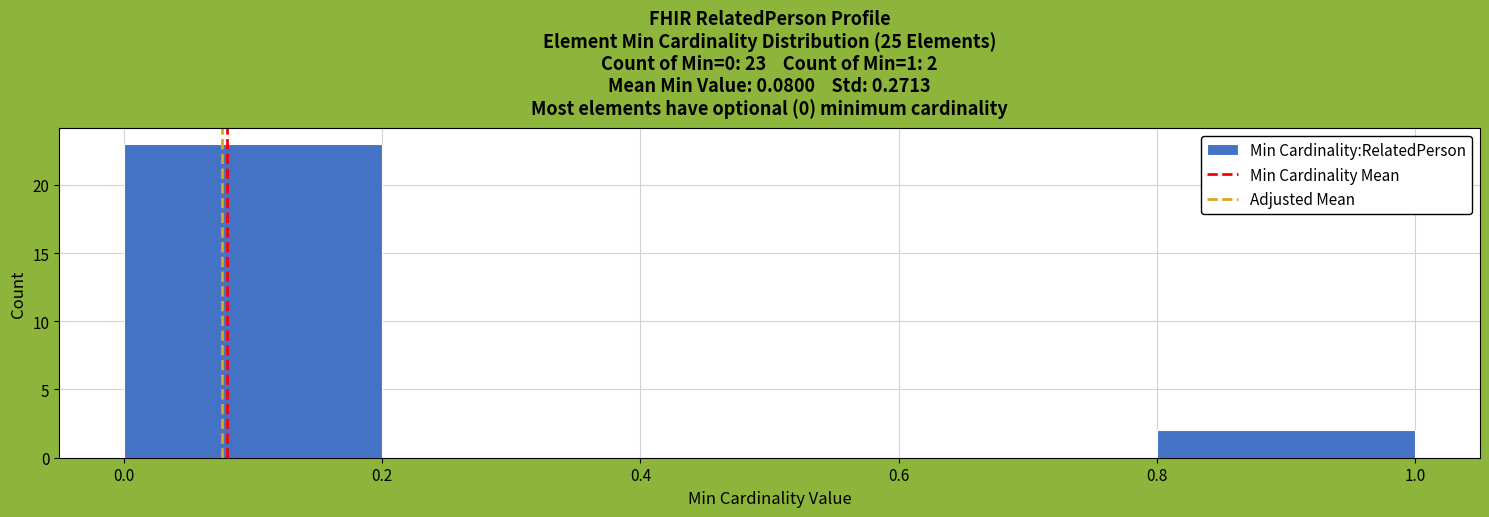

Over which range of the x-axis is the bar tallest?

0.0 to 0.2